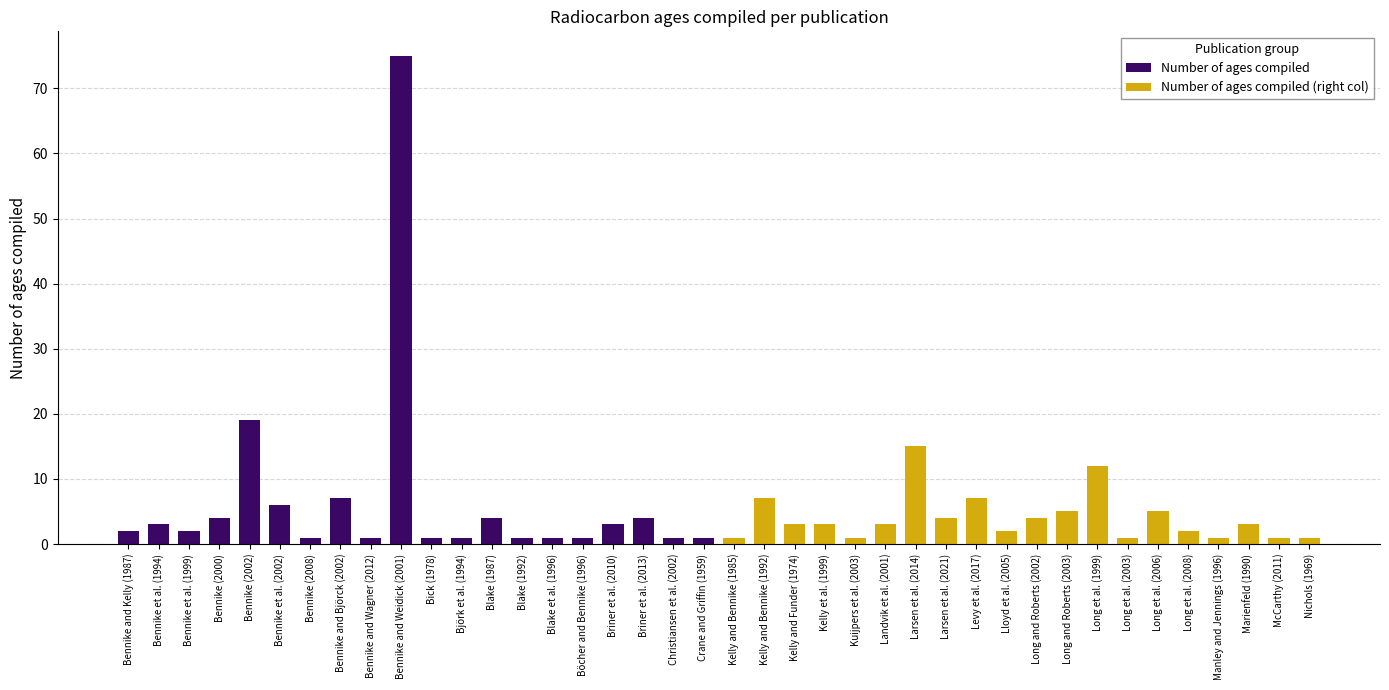

Between Bennike and Björck (2002) and Briner et al. (2013), which series saw the biggest shift?

Number of ages compiled